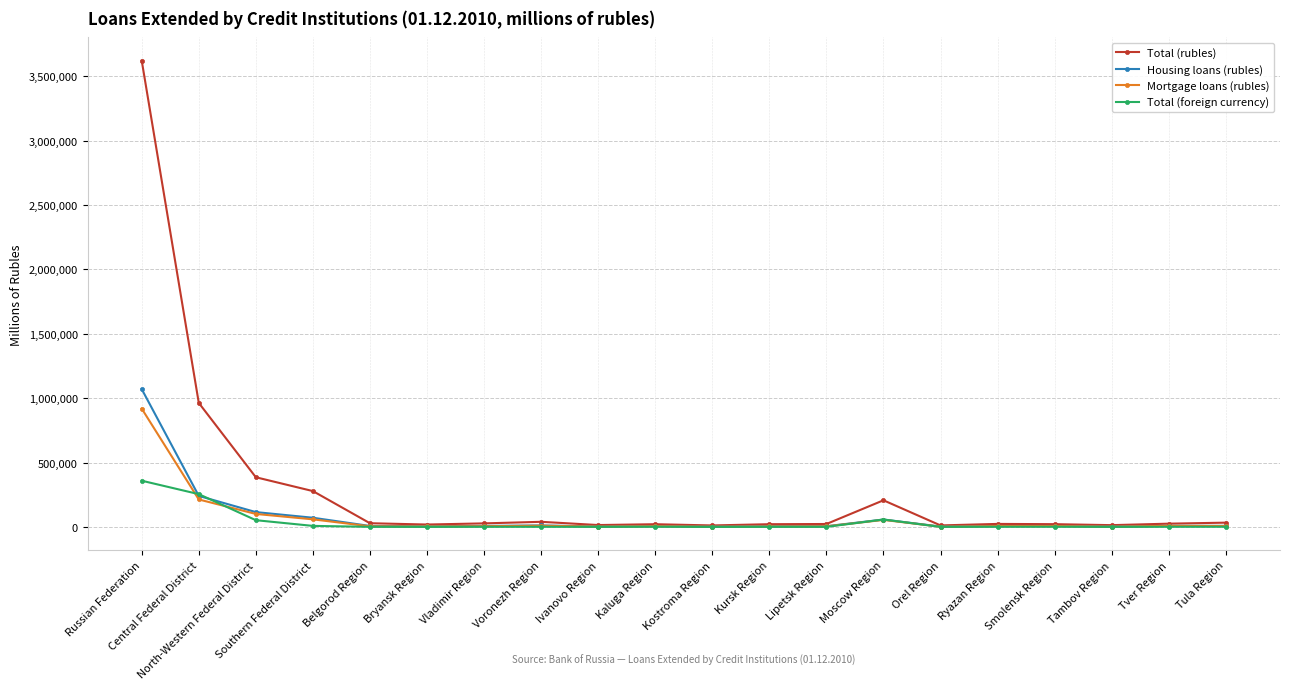

True or false: Mortgage loans (rubles) has more than 0 points higher than both neighbors.

True